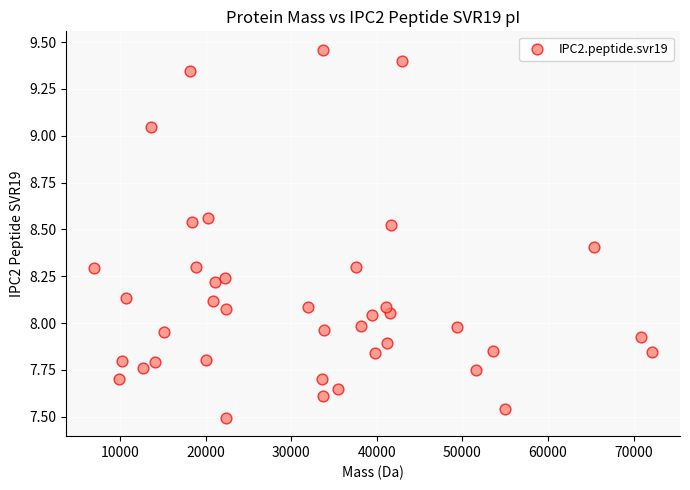

What is the range of X values (max minus min)?

65164.2